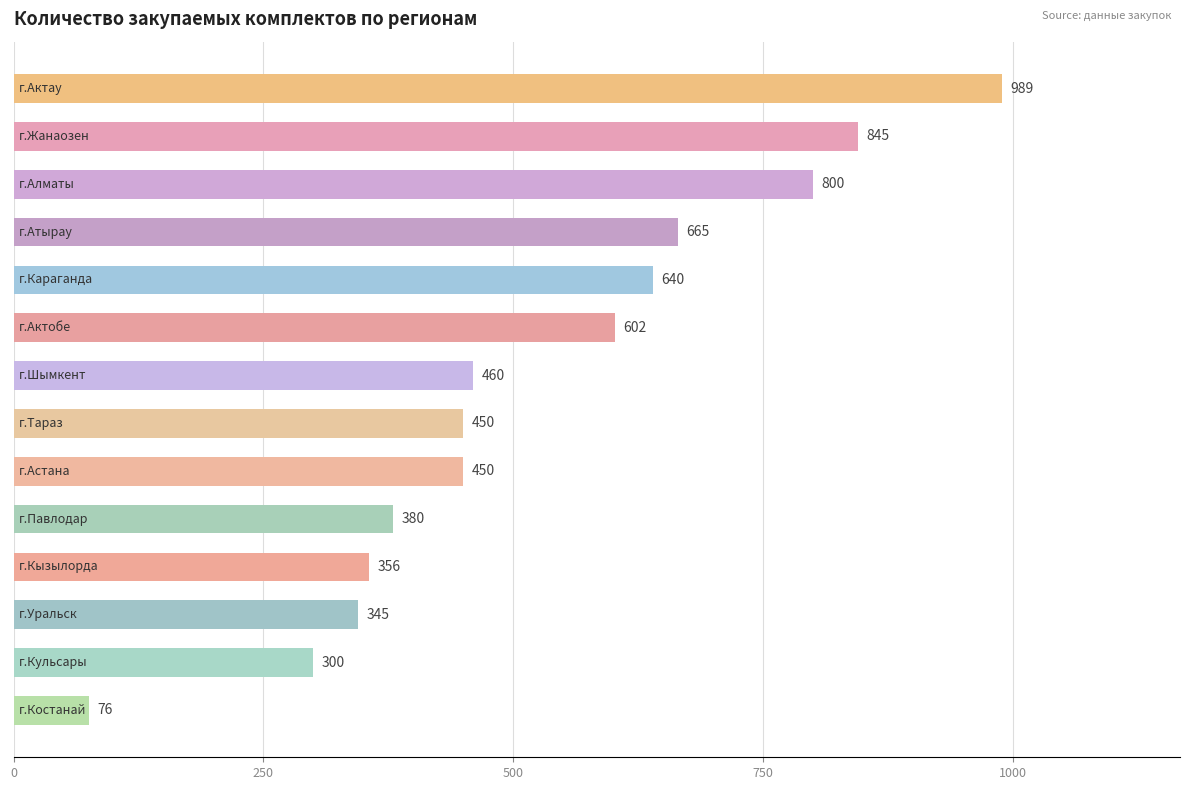

What is the minimum value shown in the chart?

76